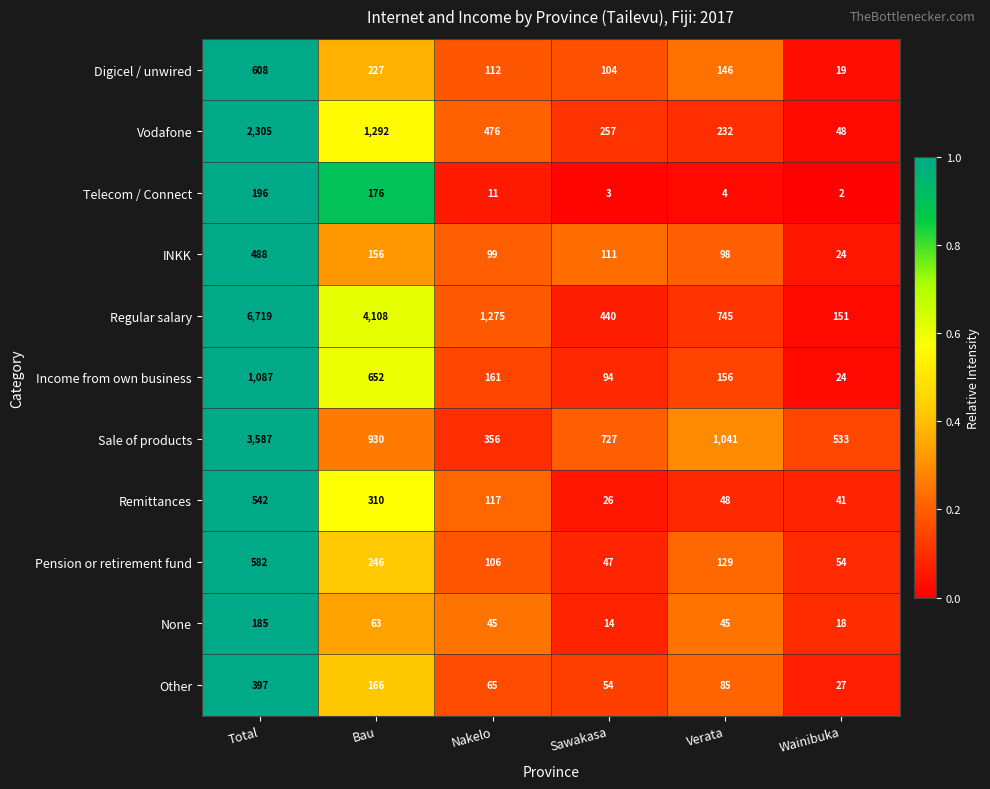

Which category has the highest value across all series?

Total